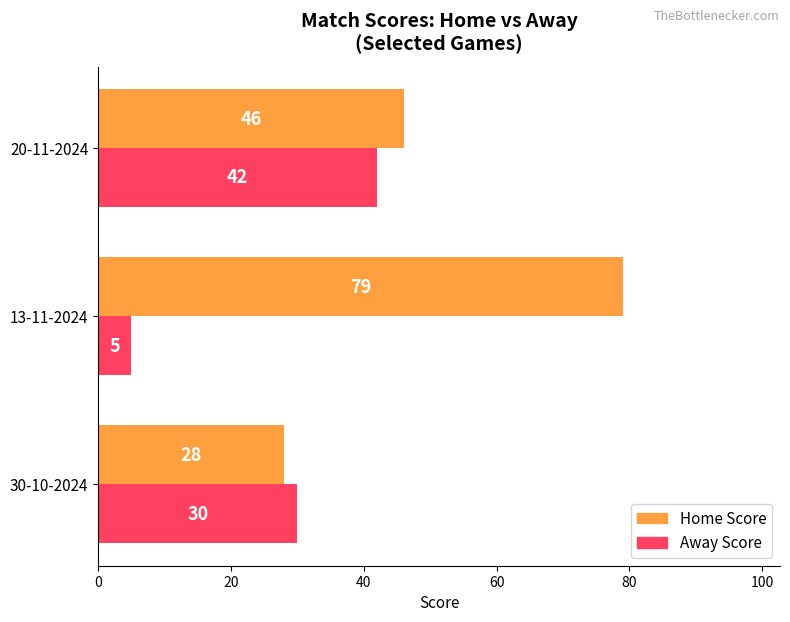

Where is Home Score nearest to the value 53?

20-11-2024